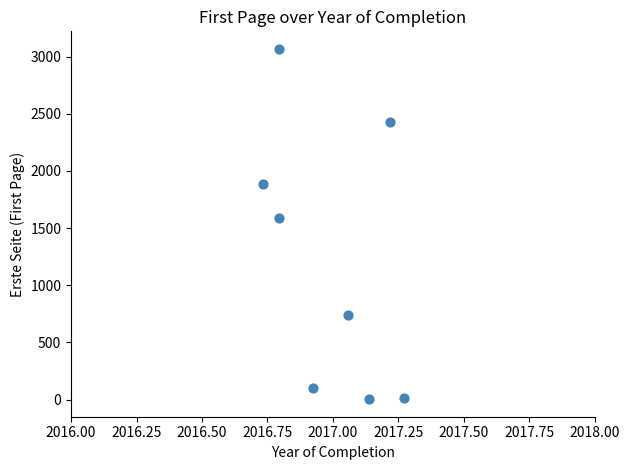

What Y value in the scatter plot is closest to 1535?

1588